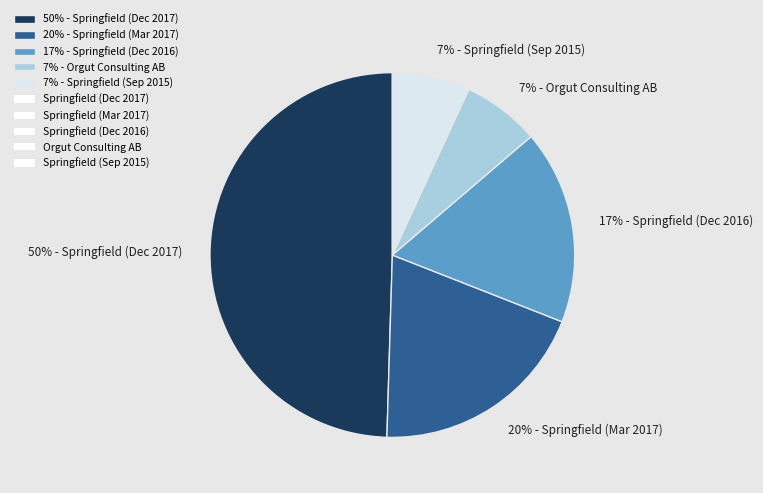

Do 17% - Springfield (Dec 2016) and 7% - Springfield (Sep 2015) together represent more than half of the pie?

No